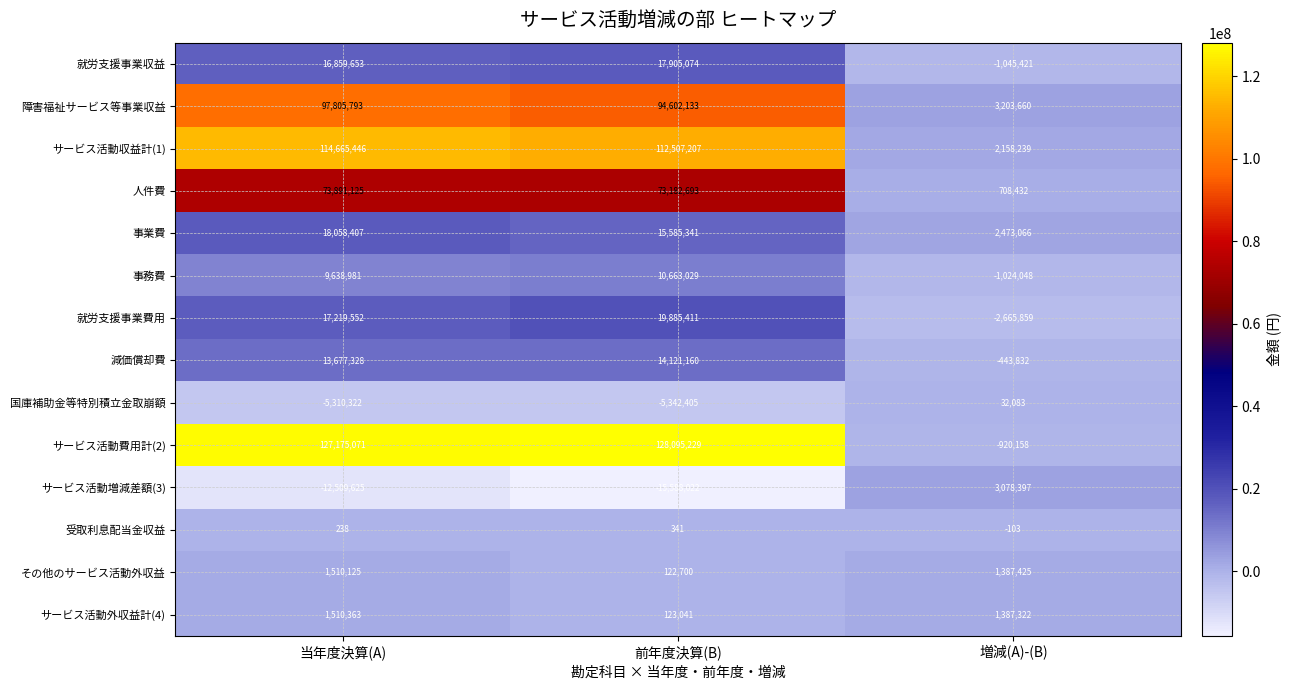

At which category does the chart reach its minimum across all series?

前年度決算(B)